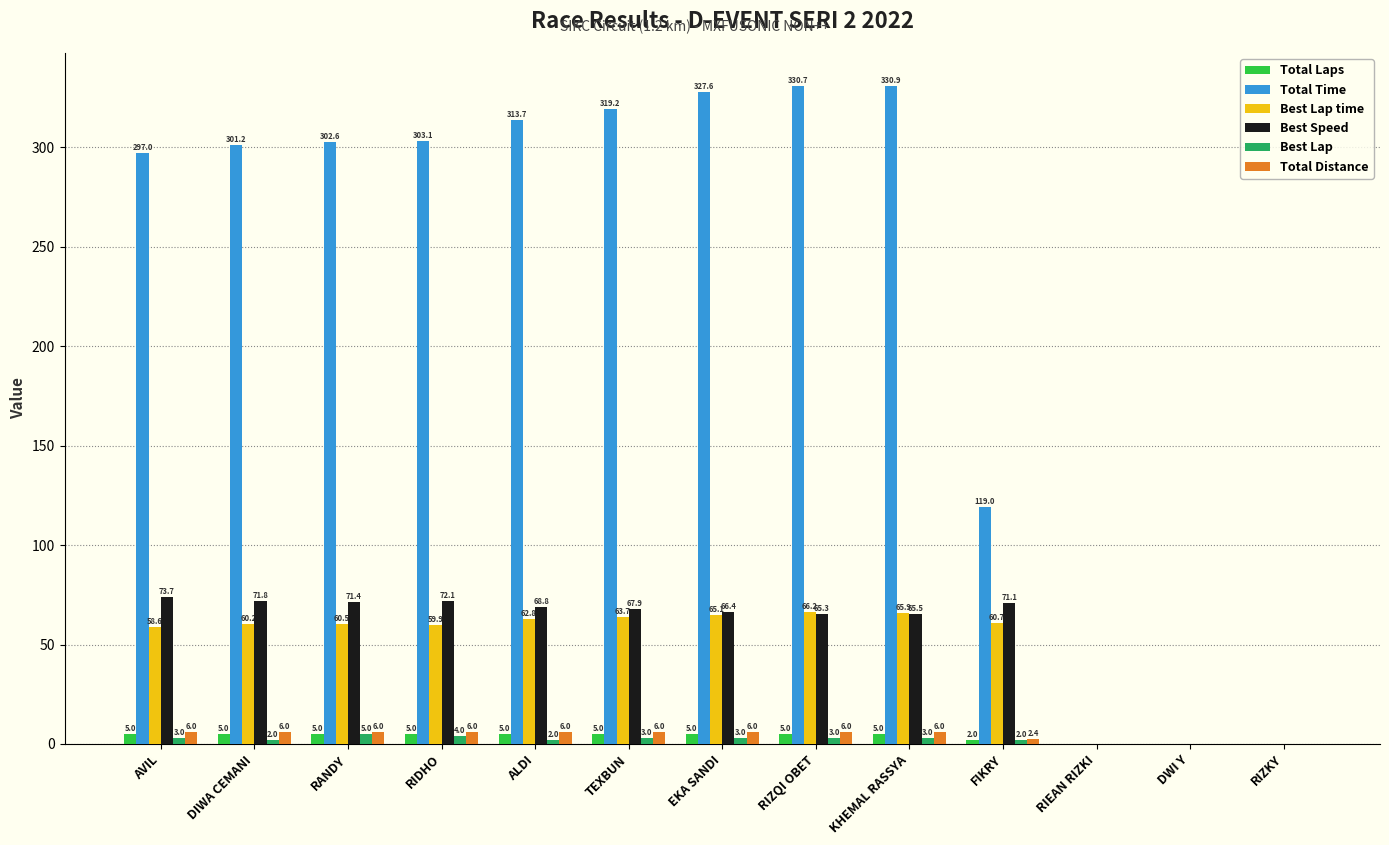

How many values in the Total Time series exceed 302?

7